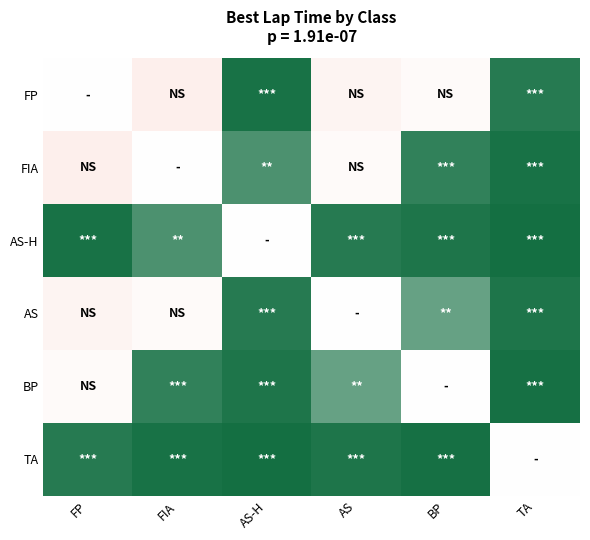

Which label corresponds to the largest value in the chart?

TA